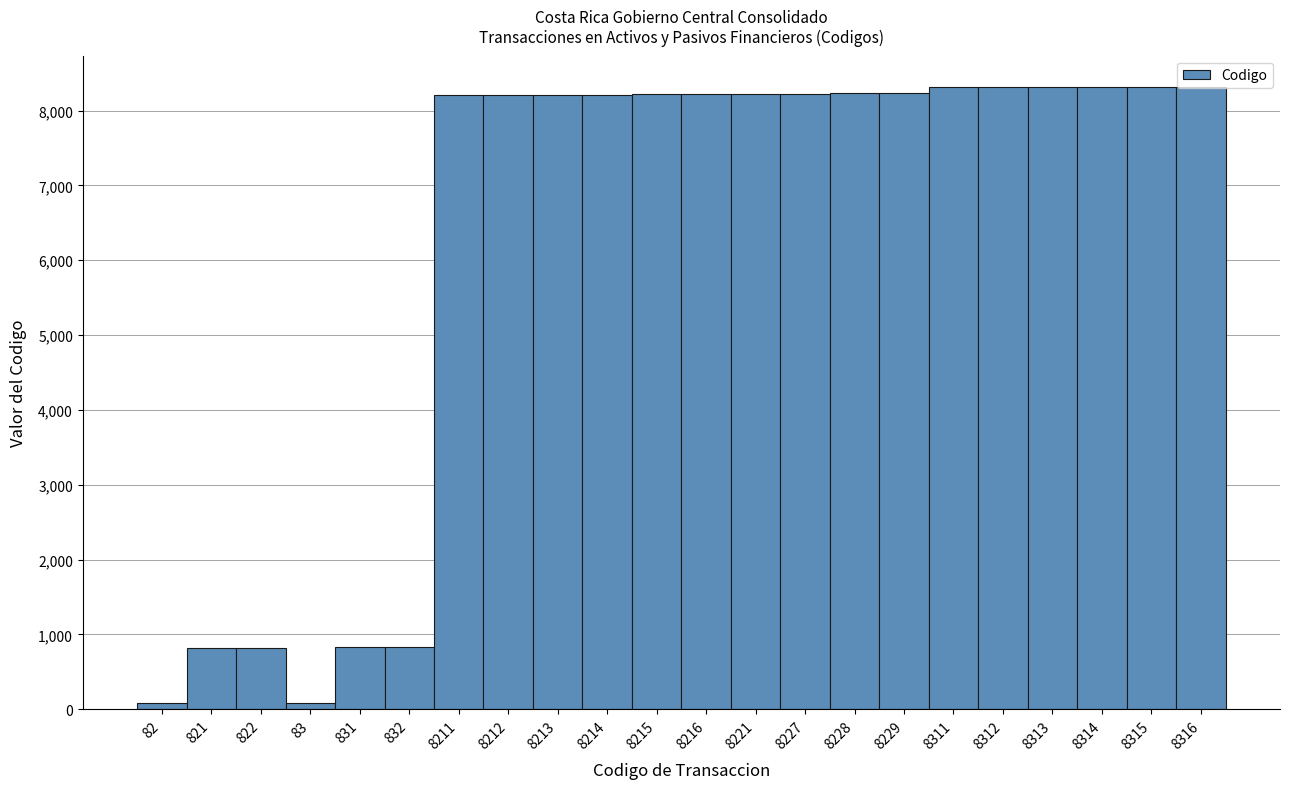

True or false: the data shows 8314 at 8314.

True